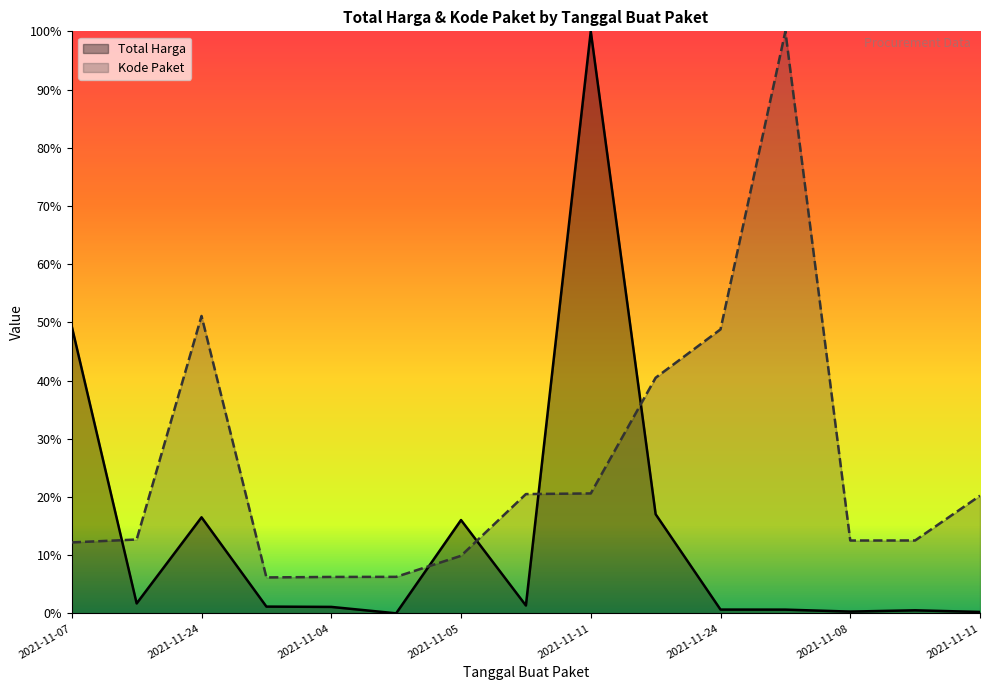

Where do Kode Paket and Total Harga first cross each other?

2021-11-07 and 2021-11-08